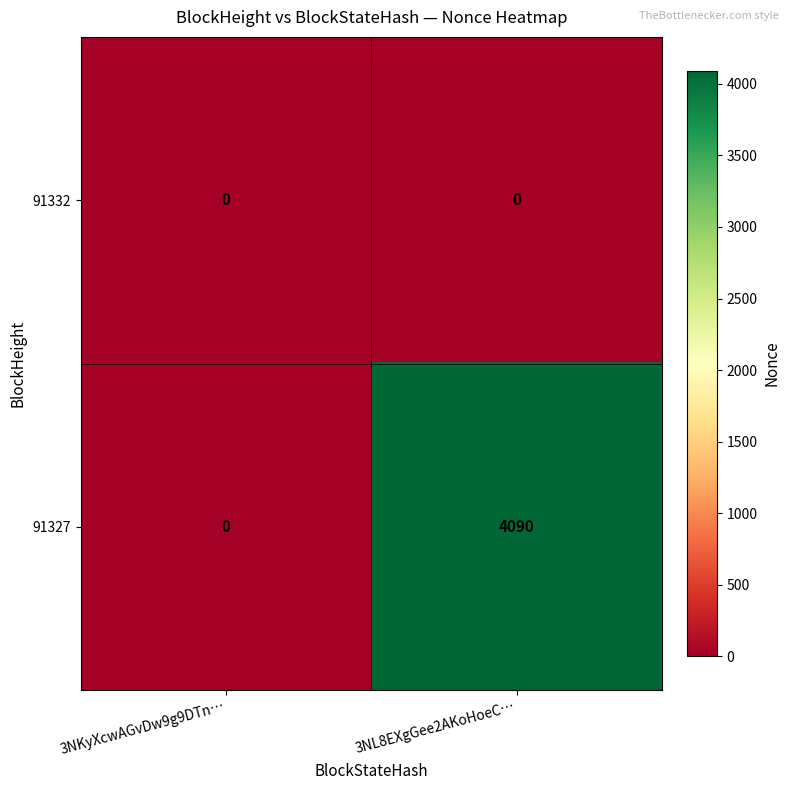

Reading left to right, list all the values displayed in this chart.

91332: 0	0
91327: 0	4090